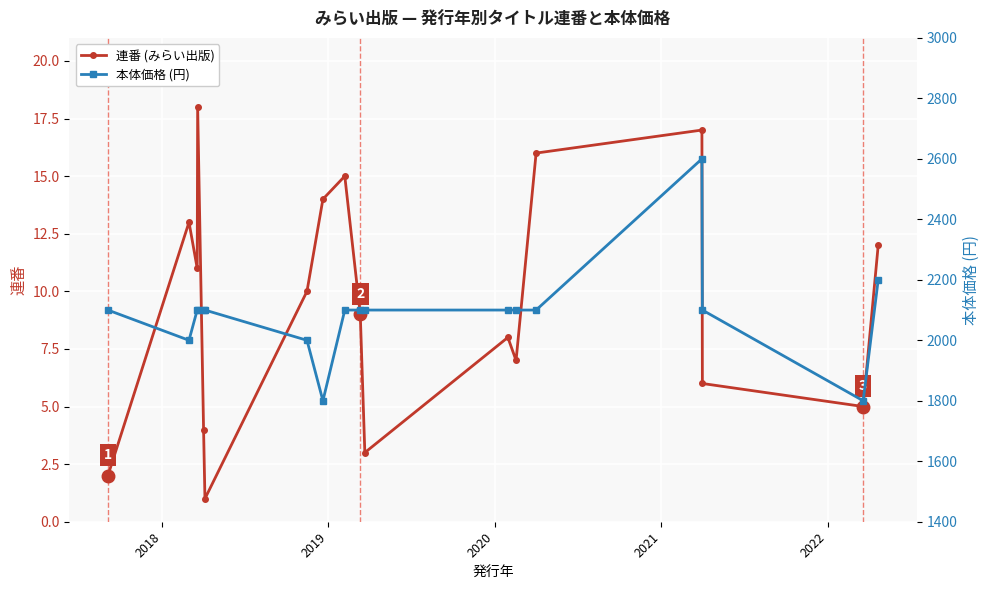

What is the average value of the 連番 (みらい出版) series?

10